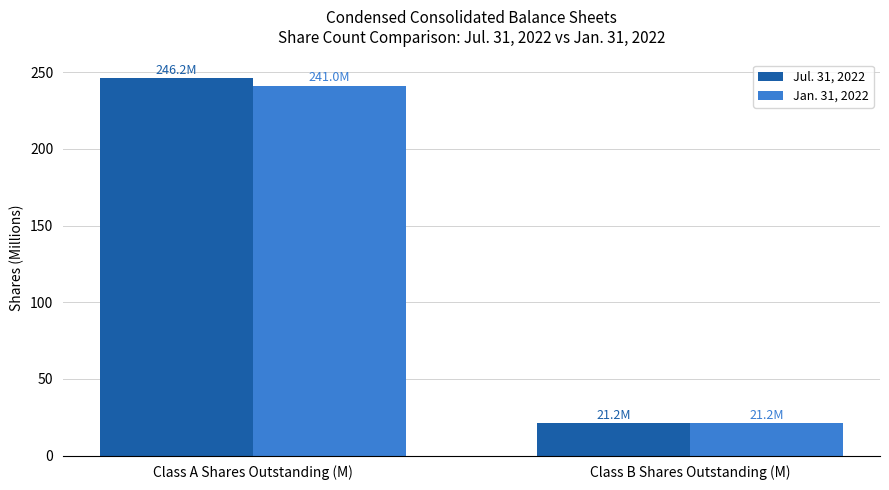

What is the value of the Jan. 31, 2022 bar at the 2nd from the left?

21.2